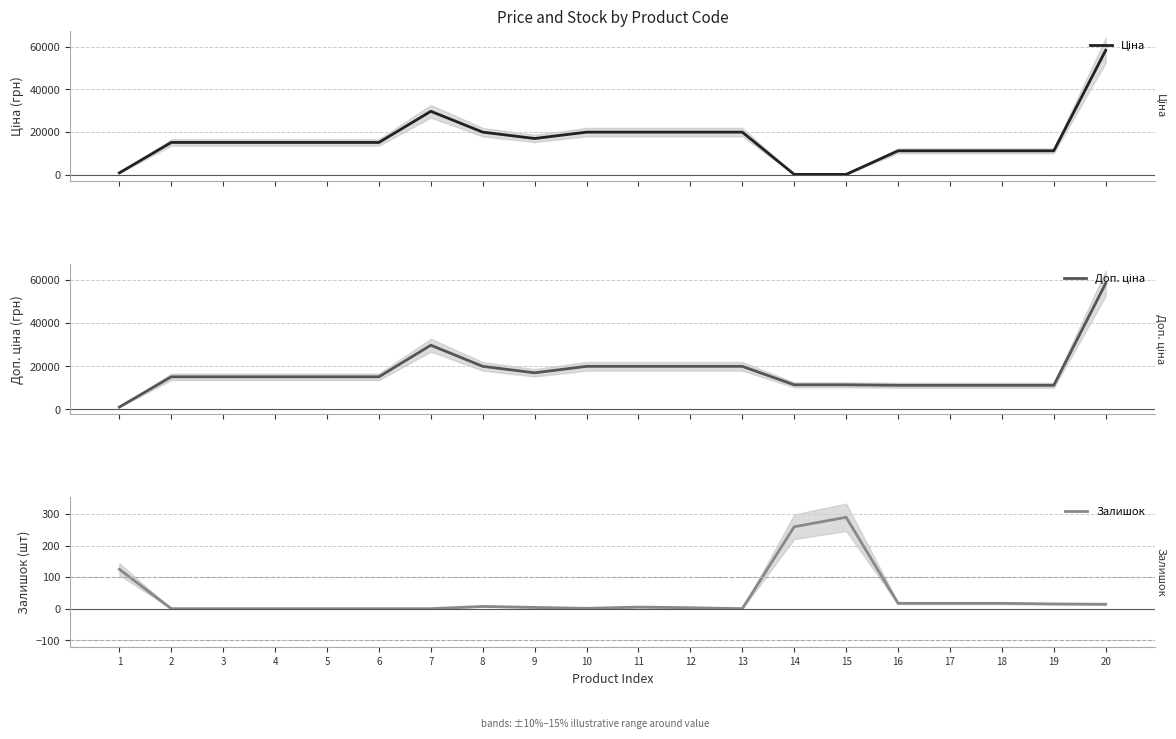

Count the number of data series in this chart.

3